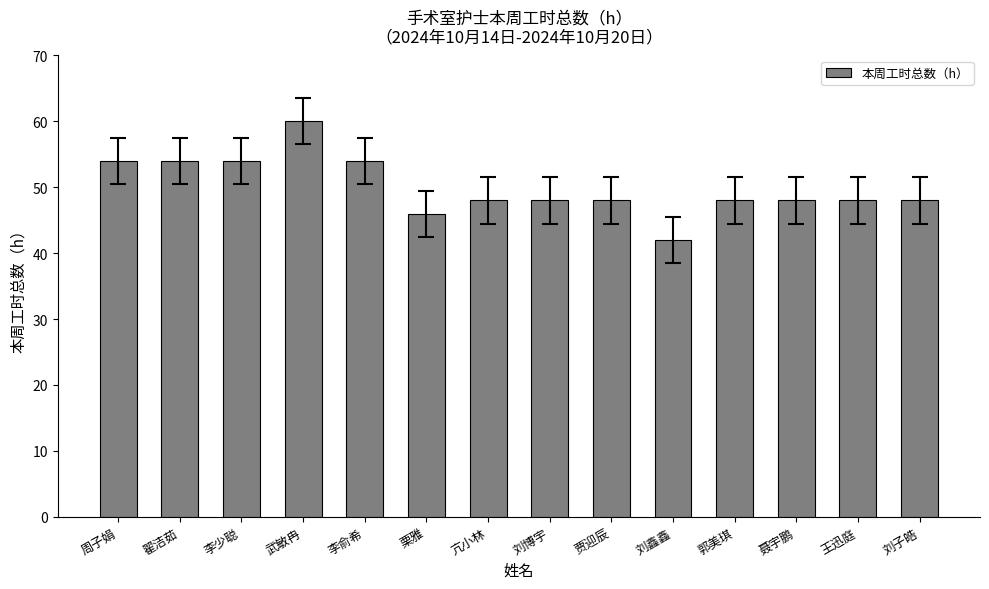

Which category has the lowest value across all series?

刘鑫鑫